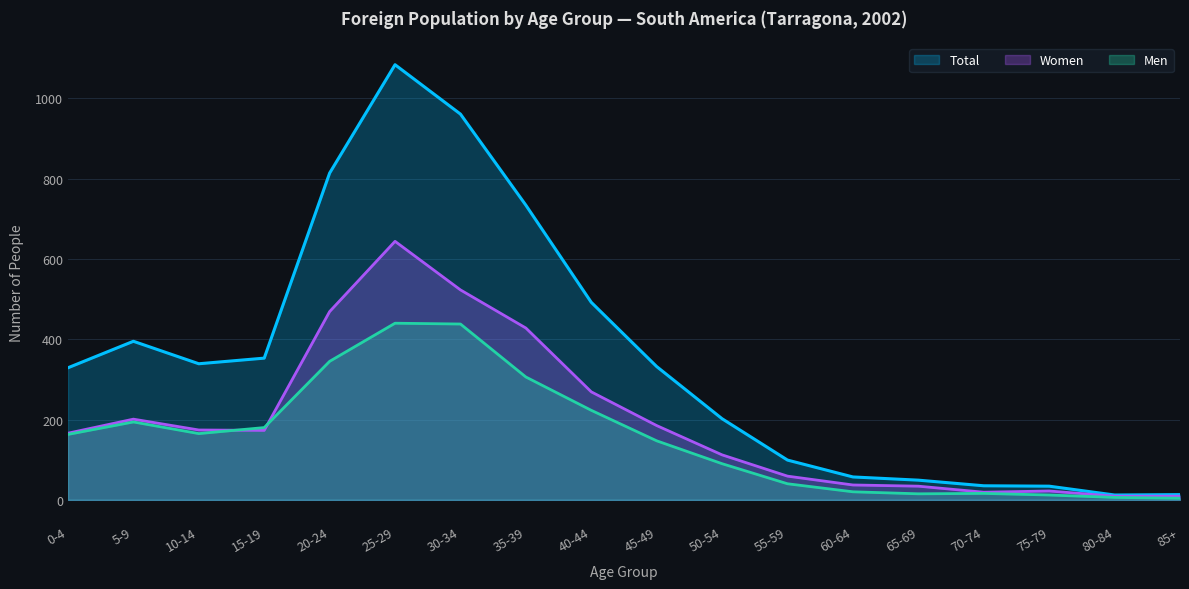

Is the value of Men at 10-14 greater than the value of Total at 85+?

Yes